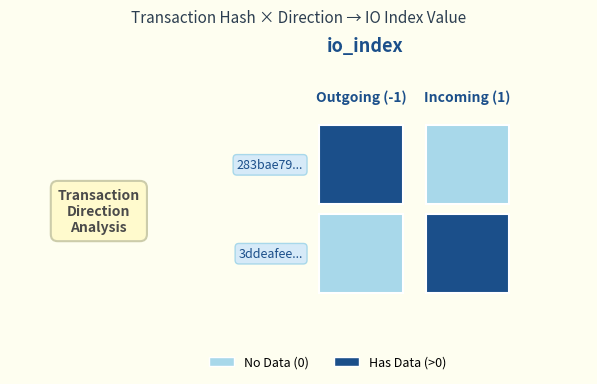

At which category does the chart reach its minimum across all series?

1